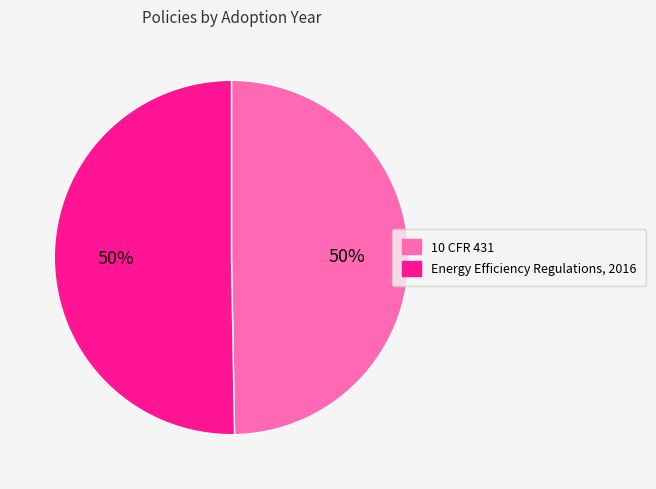

Combined, do 10 CFR 431 and Energy Efficiency Regulations, 2016 account for over 50%?

Yes